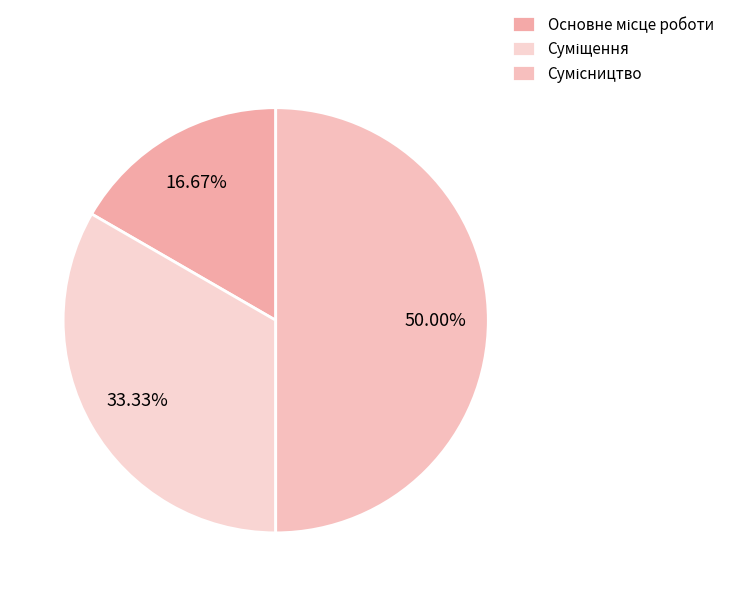

What is the change in value from Суміщення to Сумісництво?

+1